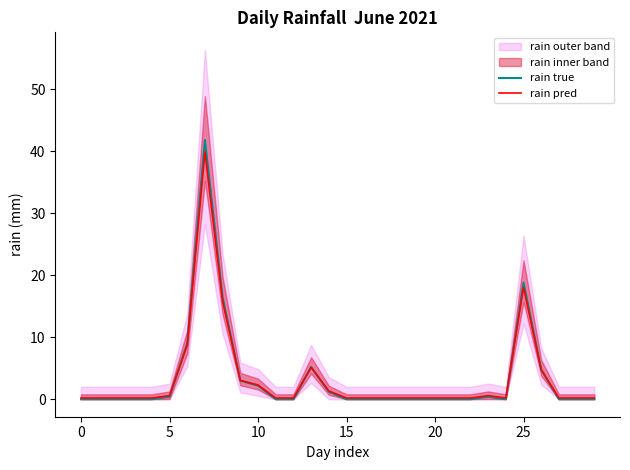

What is the maximum value for rain pred?

39.9